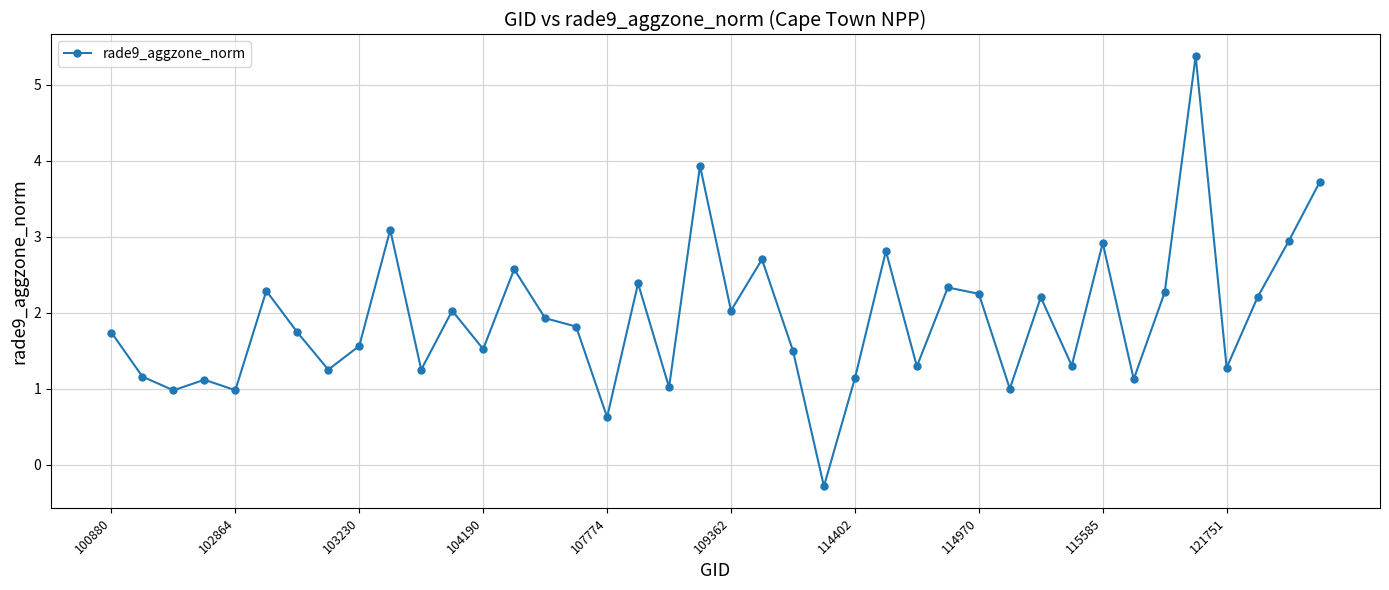

True or false: there are more than 1 points higher than both neighbors.

True